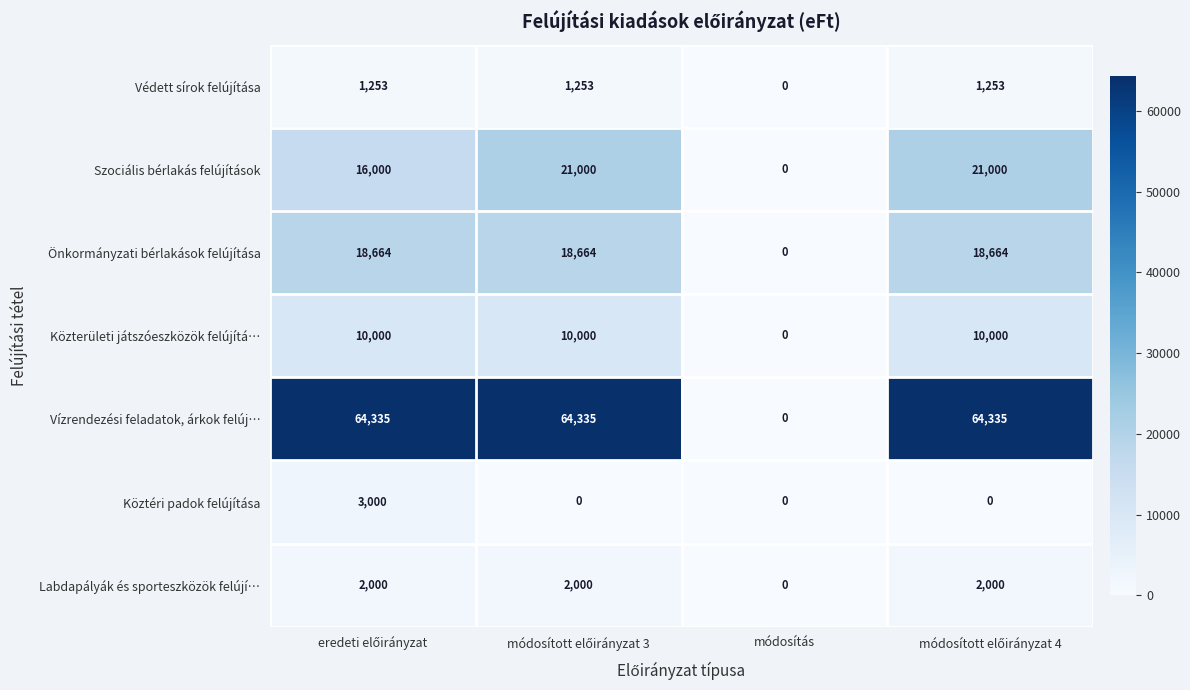

What is the maximum value shown in the chart?

64335